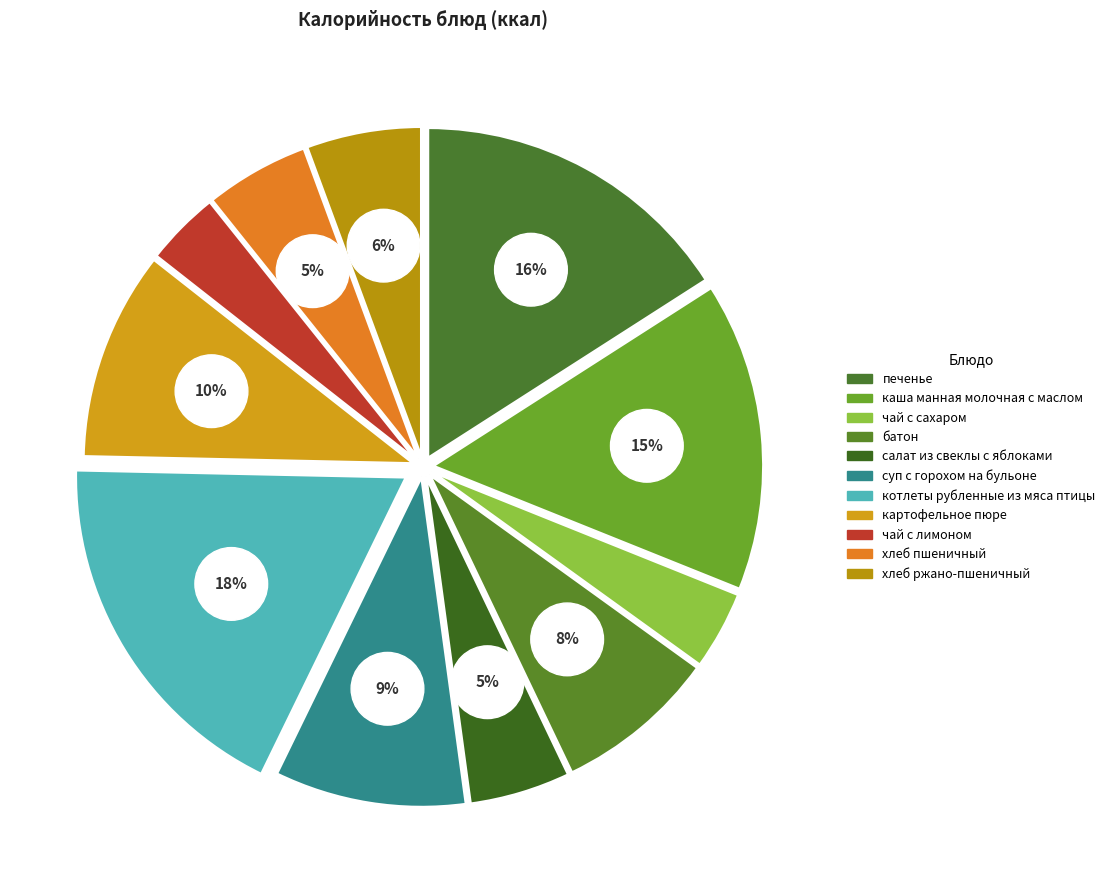

To the nearest percent, what is the difference between the суп с горохом на бульоне and батон slice percentages?

1%